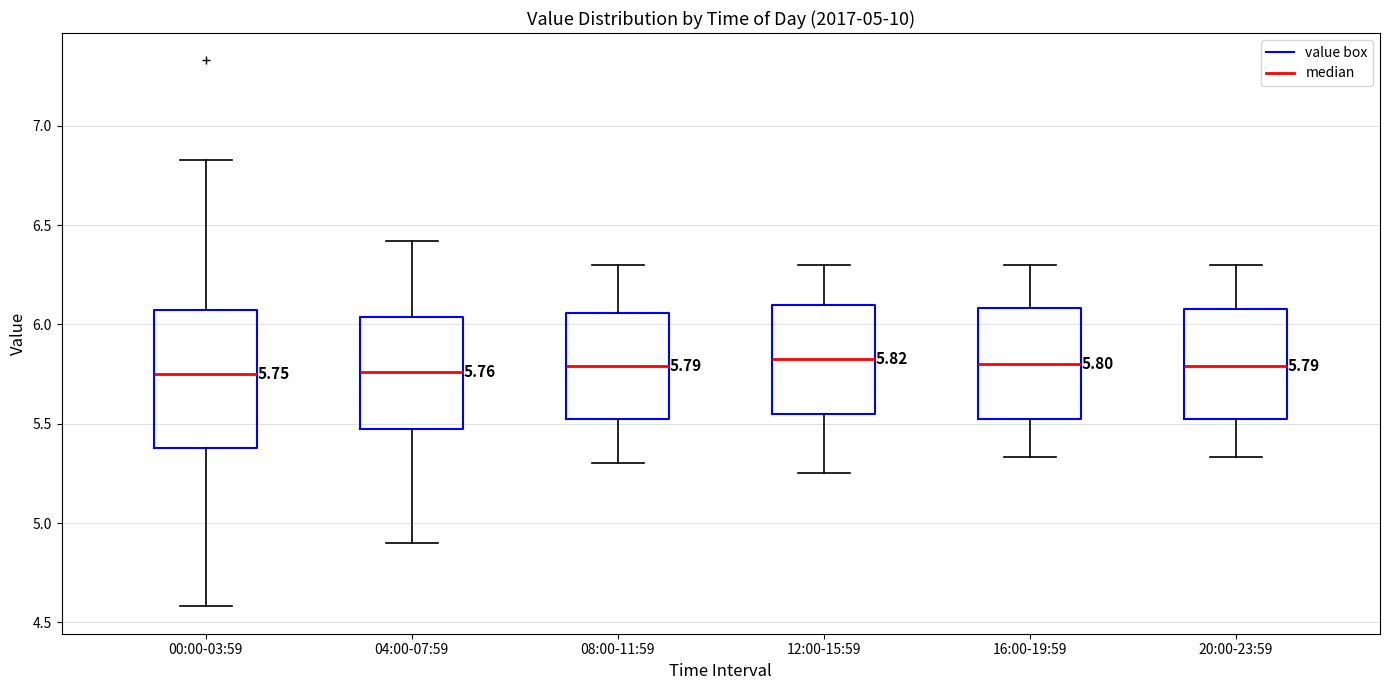

Comparing the boxes themselves (not the whiskers), which one is the tallest?

00:00-03:59